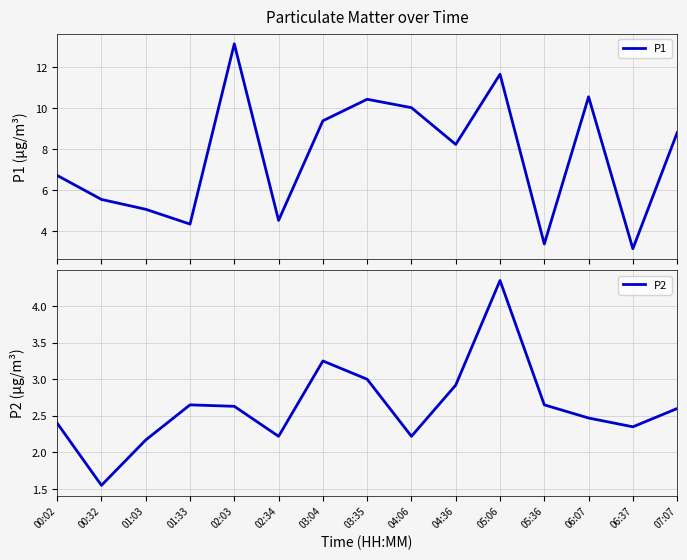

Reading left to right, transcribe all the data shown in this chart.

P1: 6.7	5.5	5.1	4.3	13.1	4.5	9.4	10.4	10.0	8.2	11.7	3.4	10.6	3.1	8.8
P2: 2.4	1.6	2.2	2.6	2.6	2.2	3.2	3.0	2.2	2.9	4.3	2.6	2.5	2.4	2.6